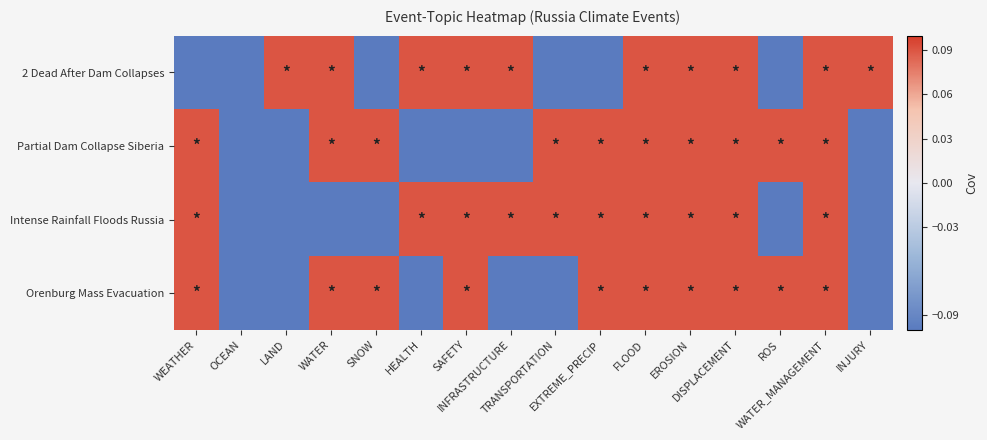

Reading right to left, extract all data points from this chart.

2 Dead After Dam Collapses: INJURY=0.1	WATER_MANAGEMENT=0.1	ROS=-0.1	DISPLACEMENT=0.1	EROSION=0.1	FLOOD=0.1	EXTREME_PRECIP=-0.1	TRANSPORTATION=-0.1	INFRASTRUCTURE=0.1	SAFETY=0.1	HEALTH=0.1	SNOW=-0.1	WATER=0.1	LAND=0.1	OCEAN=-0.1	WEATHER=-0.1
Partial Dam Collapse Siberia: INJURY=-0.1	WATER_MANAGEMENT=0.1	ROS=0.1	DISPLACEMENT=0.1	EROSION=0.1	FLOOD=0.1	EXTREME_PRECIP=0.1	TRANSPORTATION=0.1	INFRASTRUCTURE=-0.1	SAFETY=-0.1	HEALTH=-0.1	SNOW=0.1	WATER=0.1	LAND=-0.1	OCEAN=-0.1	WEATHER=0.1
Intense Rainfall Floods Russia: INJURY=-0.1	WATER_MANAGEMENT=0.1	ROS=-0.1	DISPLACEMENT=0.1	EROSION=0.1	FLOOD=0.1	EXTREME_PRECIP=0.1	TRANSPORTATION=0.1	INFRASTRUCTURE=0.1	SAFETY=0.1	HEALTH=0.1	SNOW=-0.1	WATER=-0.1	LAND=-0.1	OCEAN=-0.1	WEATHER=0.1
Orenburg Mass Evacuation: INJURY=-0.1	WATER_MANAGEMENT=0.1	ROS=0.1	DISPLACEMENT=0.1	EROSION=0.1	FLOOD=0.1	EXTREME_PRECIP=0.1	TRANSPORTATION=-0.1	INFRASTRUCTURE=-0.1	SAFETY=0.1	HEALTH=-0.1	SNOW=0.1	WATER=0.1	LAND=-0.1	OCEAN=-0.1	WEATHER=0.1